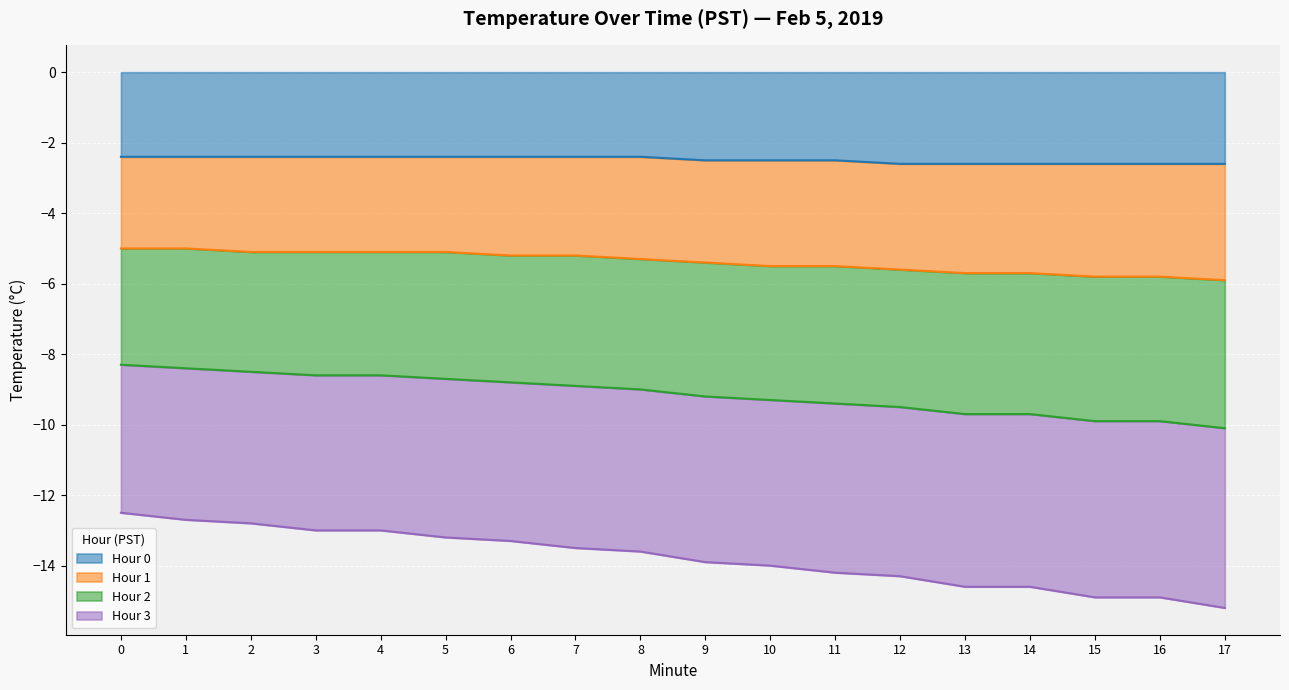

What is the lowest value of the Hour 0 series?

-2.6